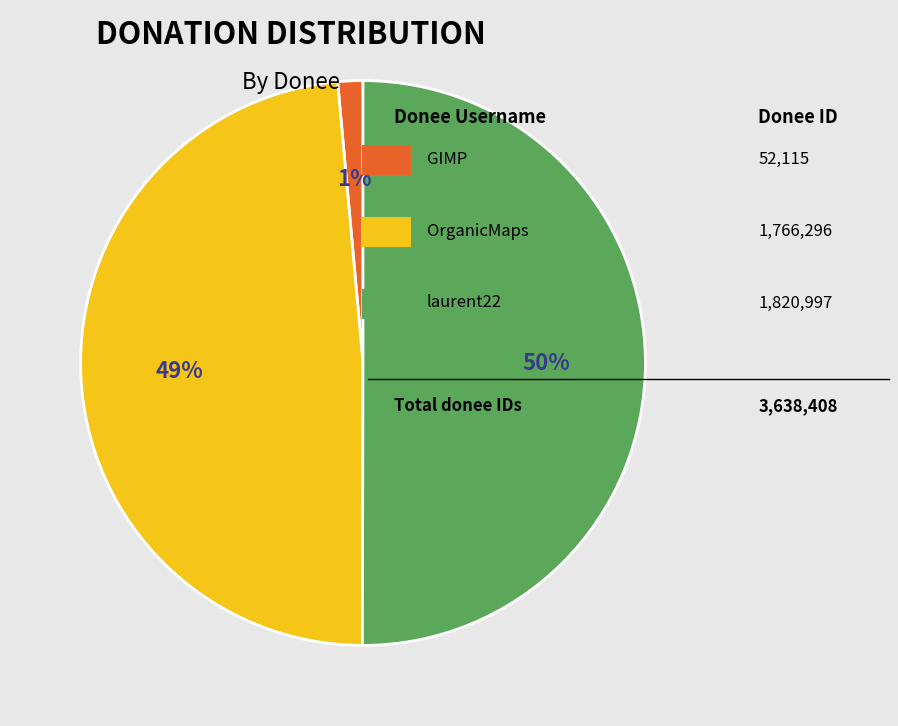

To the nearest percent, what is the average slice percentage?

33%